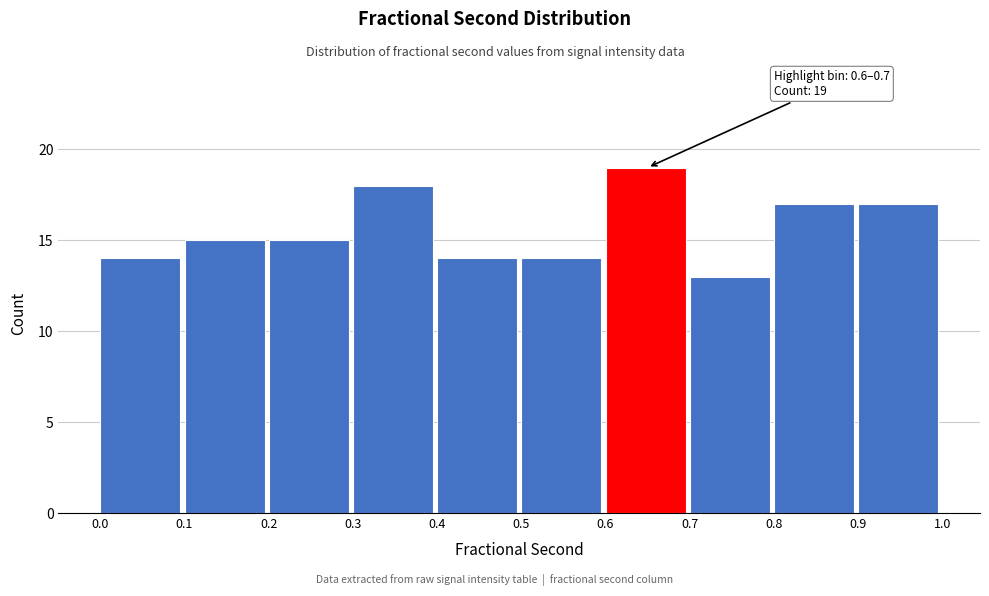

Which range on the x-axis has the tallest bar?

0.6 to 0.7